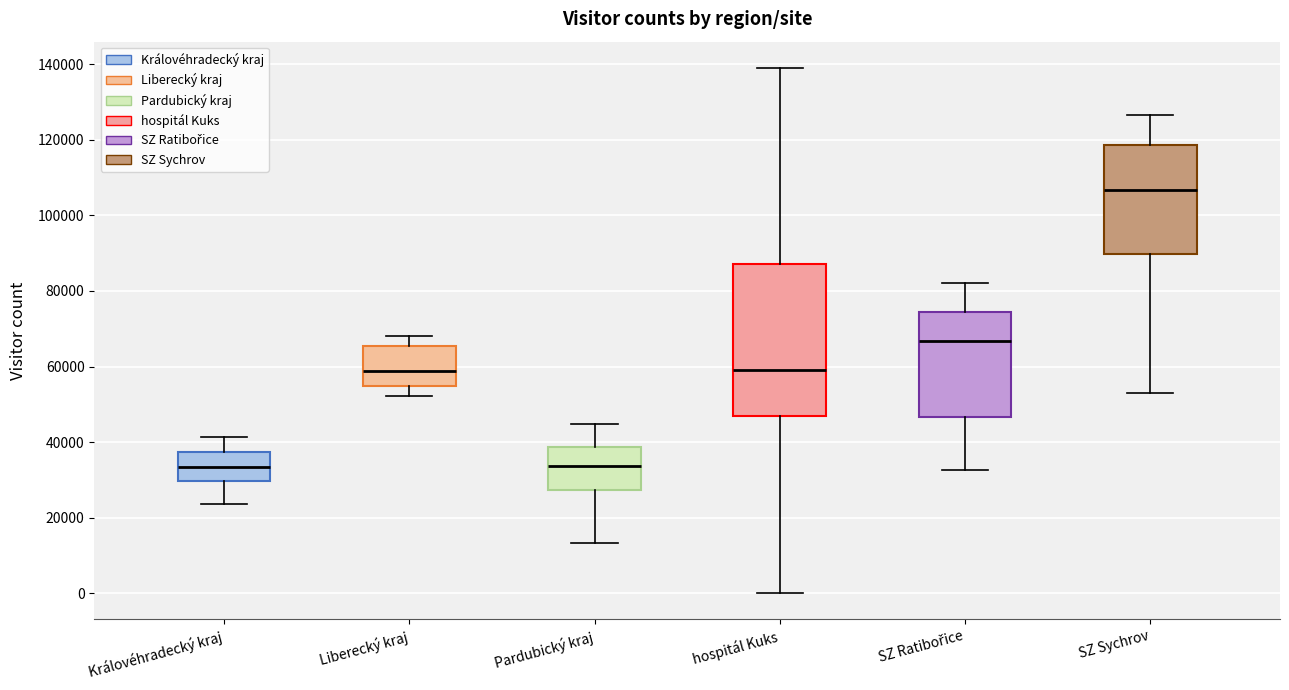

Reading left to right, transcribe this box plot: for each box, give where its median line is, the range the box spans, and where its two whiskers end, as read against the y-axis. The values are not printed on the chart, so give them approximately, as read against the axis.

Královéhradecký kraj: median 34000, box 30000 to 38000, whiskers 24000 to 42000
Liberecký kraj: median 58000, box 54000 to 66000, whiskers 52000 to 68000
Pardubický kraj: median 34000, box 28000 to 38000, whiskers 14000 to 44000
hospitál Kuks: median 60000, box 46000 to 88000, whiskers 0 to 140000
SZ Ratibořice: median 66000, box 46000 to 74000, whiskers 32000 to 82000
SZ Sychrov: median 106000, box 90000 to 118000, whiskers 54000 to 126000